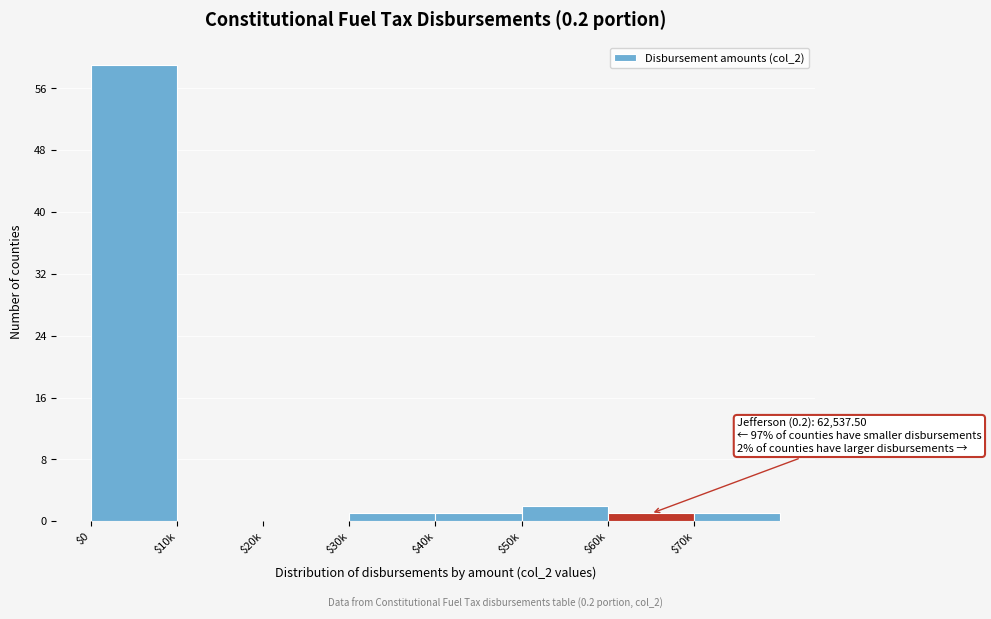

What is the maximum value shown in the chart?

59